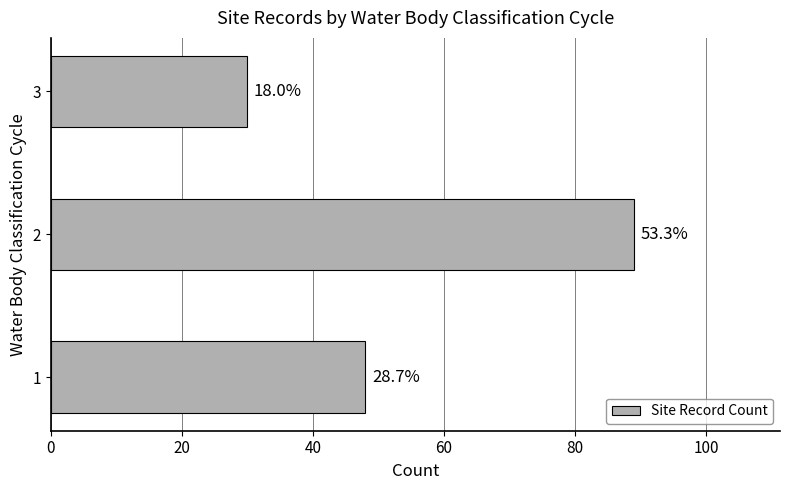

Count the values in the range 30 to 89.

3